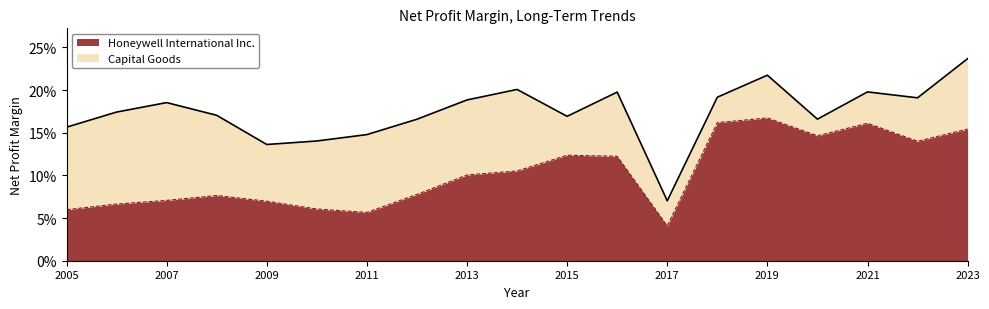

Does the chart have visible grid lines?

No